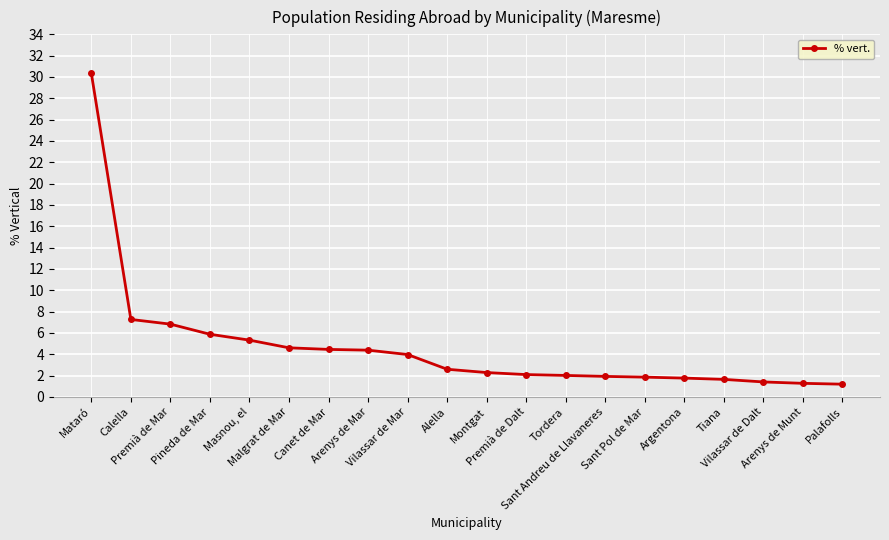

What is the change in value from Vilassar de Mar to Tordera?

-2.0